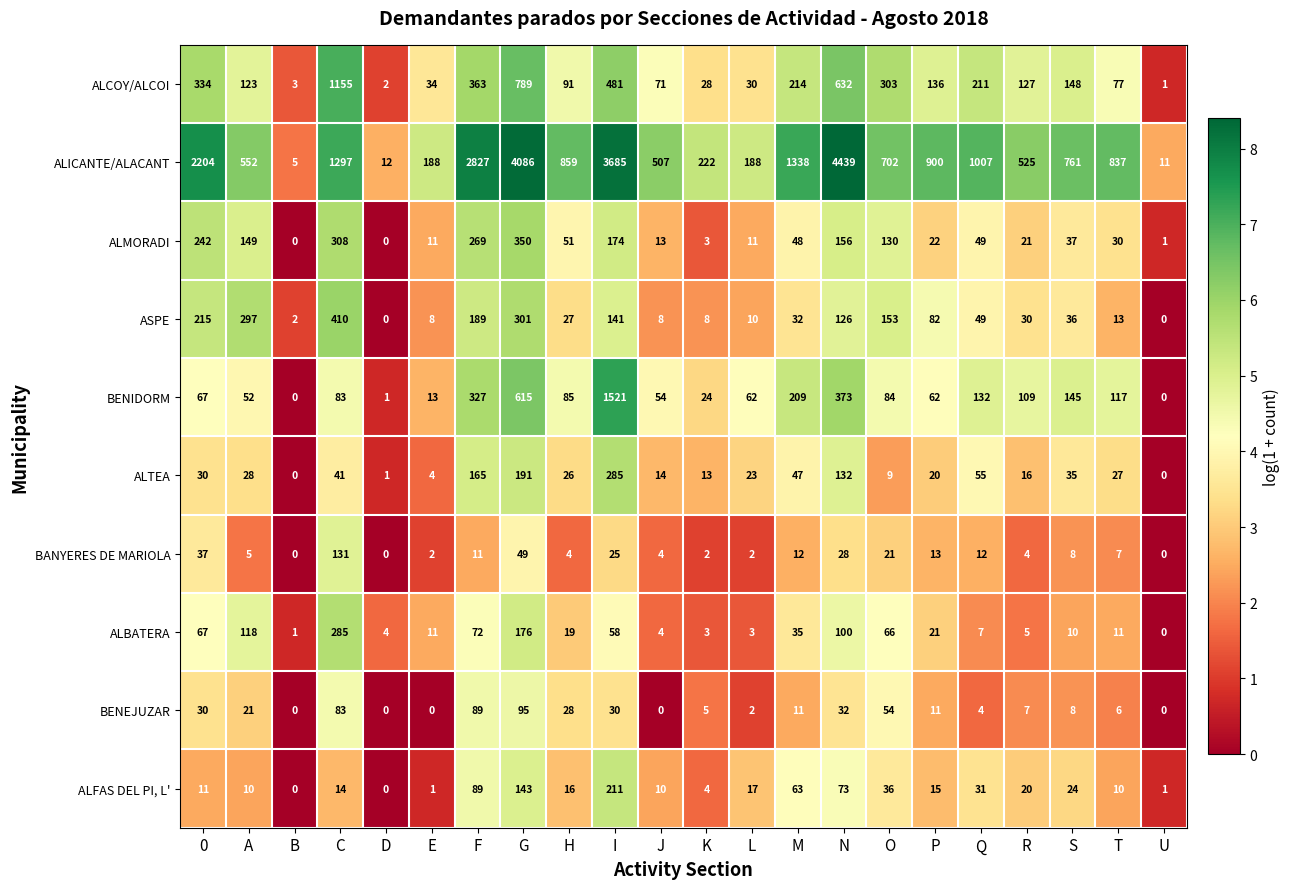

What is the spread (max minus min) of values at A?

547